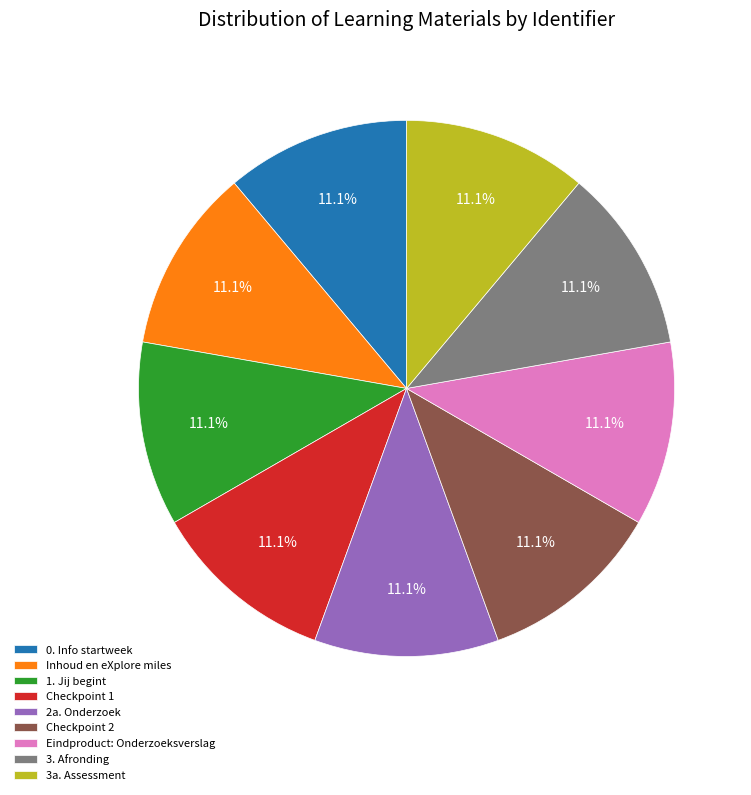

Does Checkpoint 1 represent more than half of the total?

No